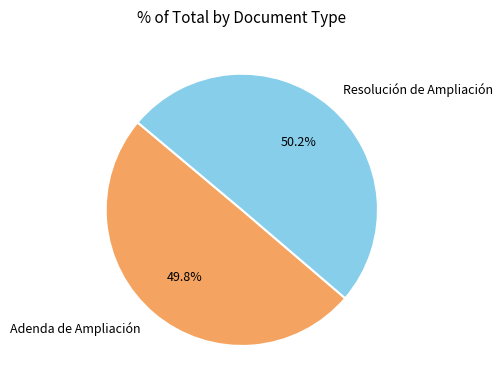

Combined, what portion of the pie is Adenda de Ampliación and Resolución de Ampliación?

100.0%